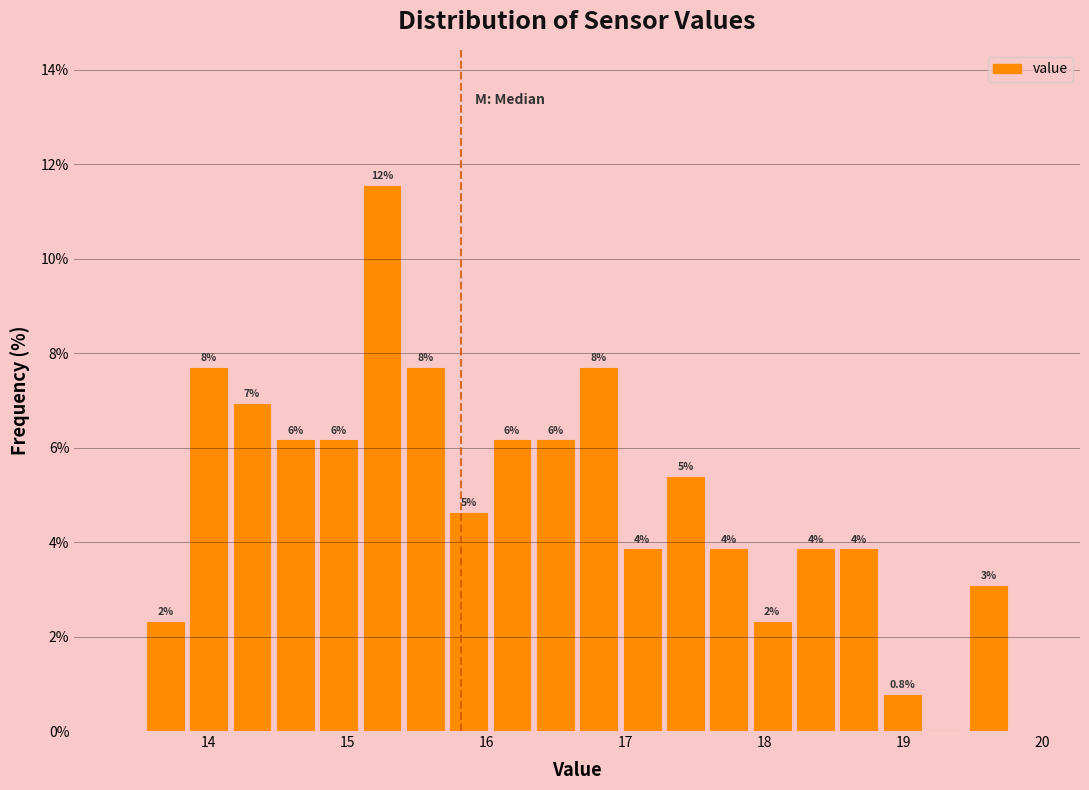

Read against the x-axis, roughly where is the centre of the tallest bar?

15.2